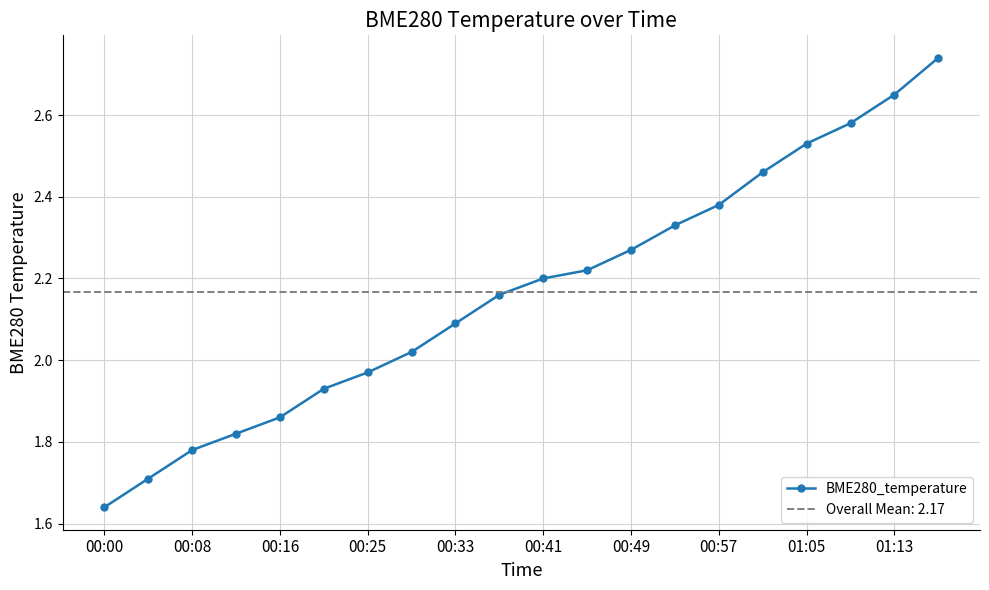

True or false: BME280_temperature has more than 1 points higher than both neighbors.

False